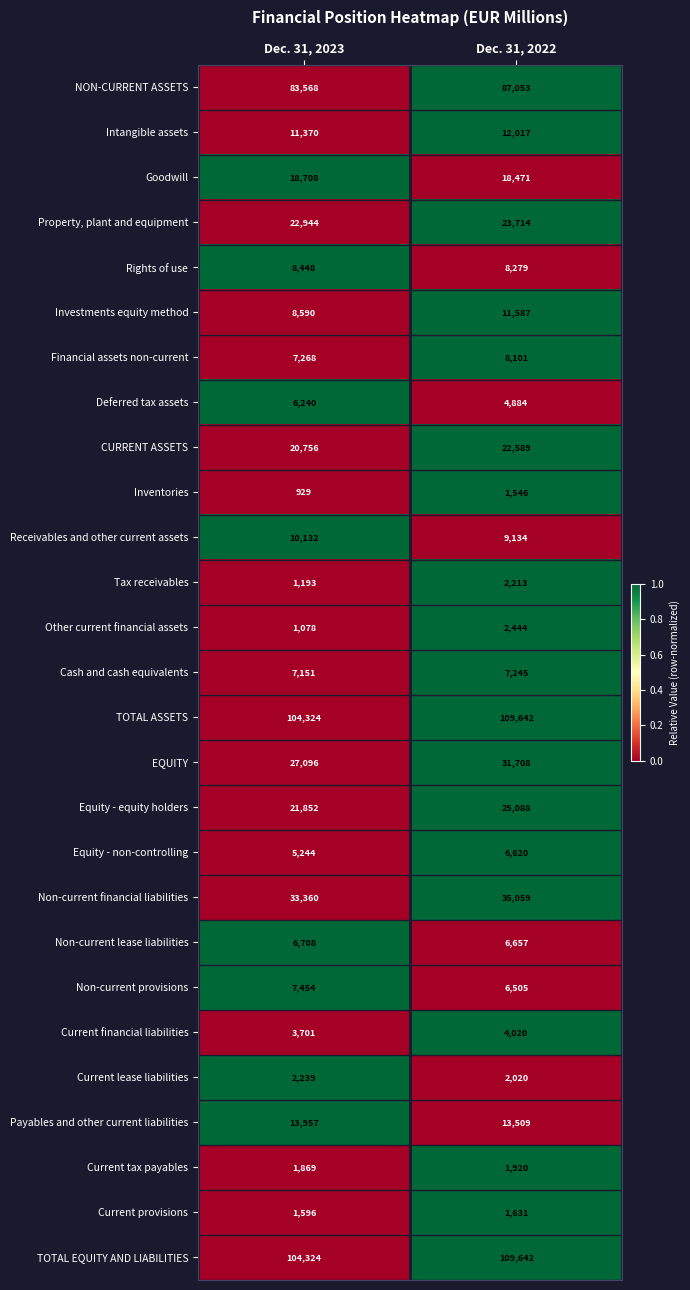

What value does the TOTAL ASSETS series have at Dec. 31, 2022, to the nearest 10?

109640